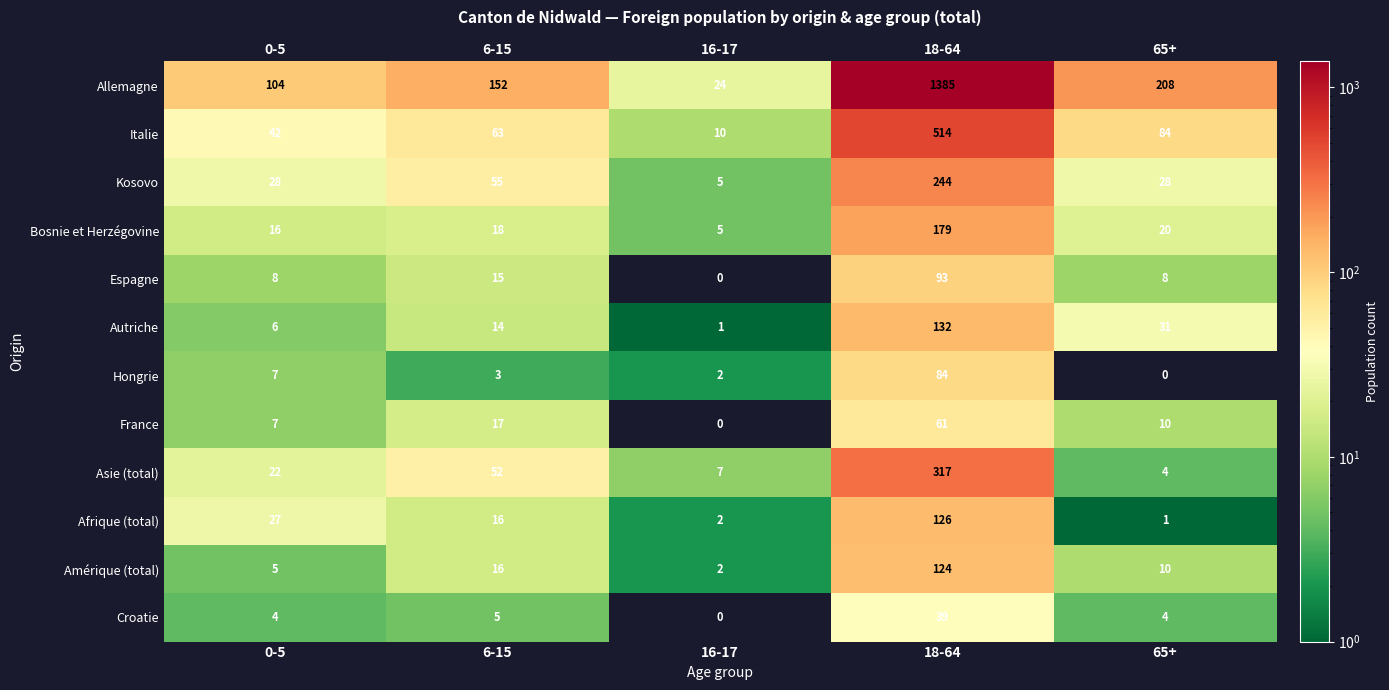

What is the total value across all series at 6-15?

426